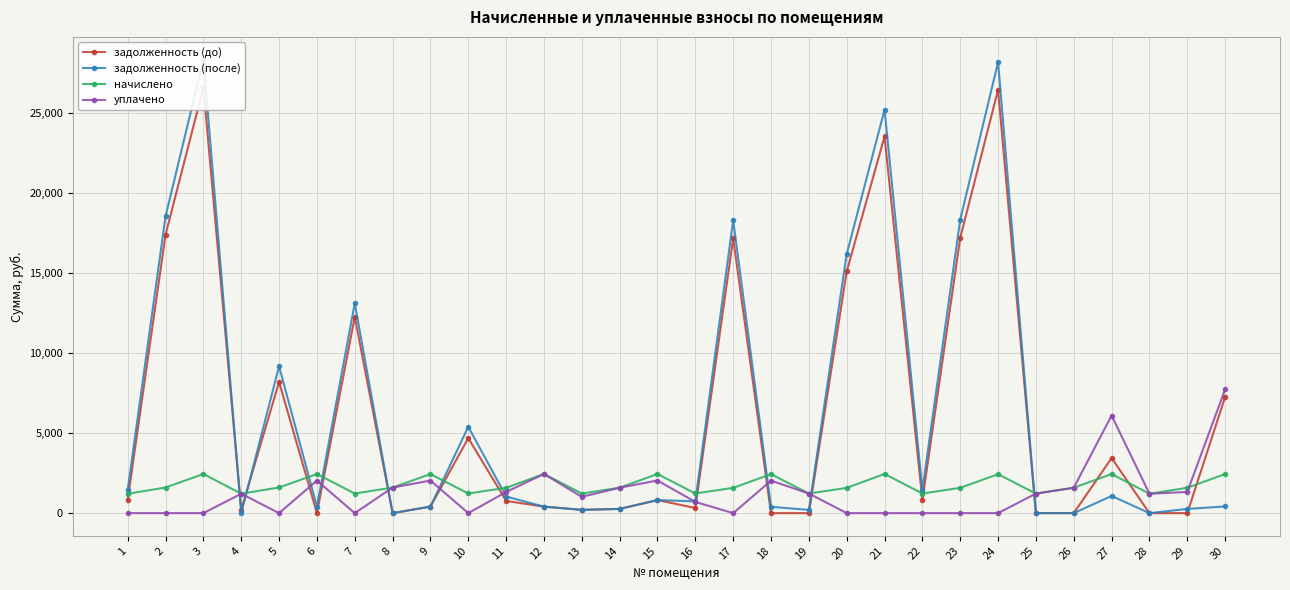

List the series in order of their peak value, lowest first.

начислено, уплачено, задолженность (до), задолженность (после)